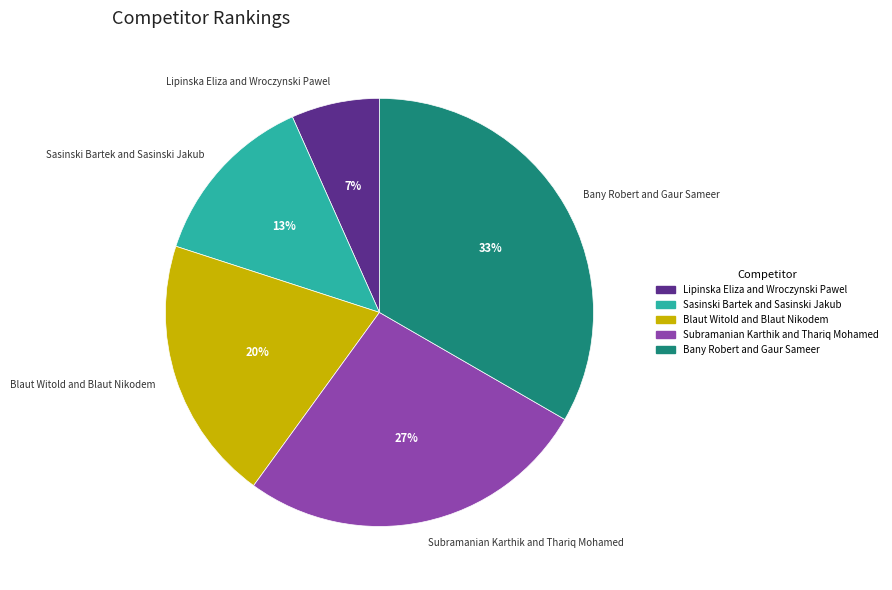

To the nearest percent, what is the combined percentage of Sasinski Bartek and Sasinski Jakub and Lipinska Eliza and Wroczynski Pawel?

20%